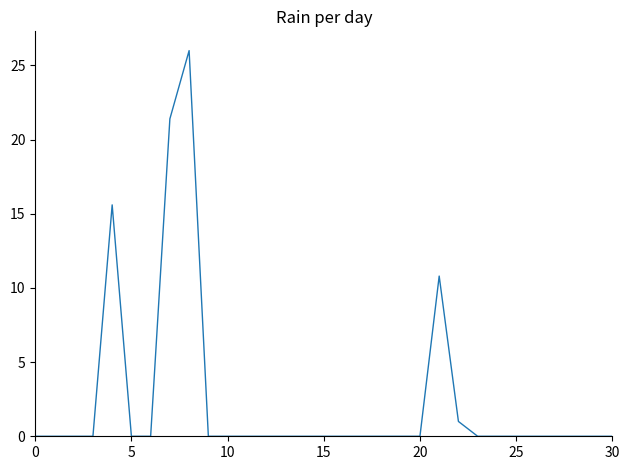

What is the sum of all values?

74.8